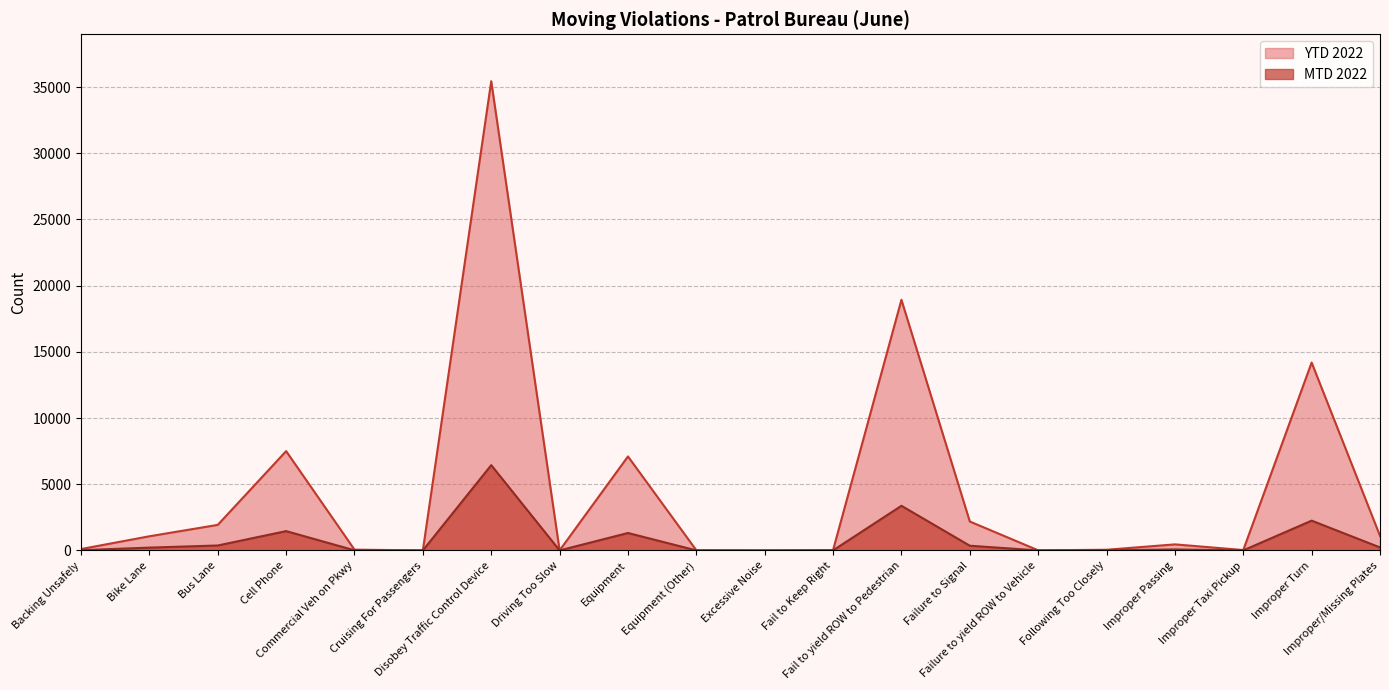

List the series in order of their overall mean, lowest first.

MTD 2022, YTD 2022